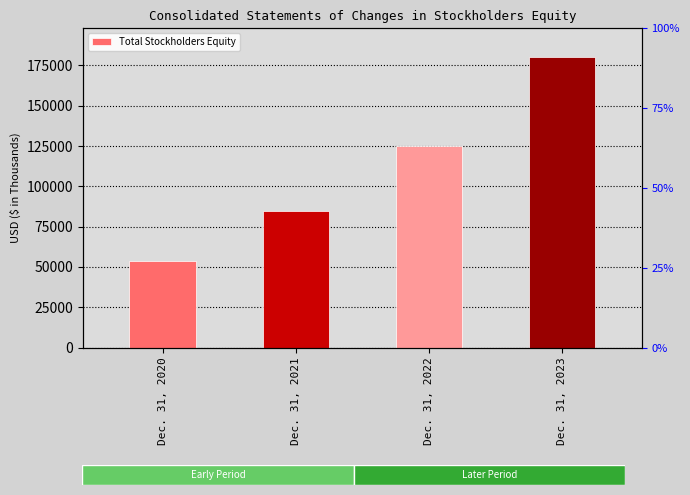

What is the value of the 1st bar from the left?

53383